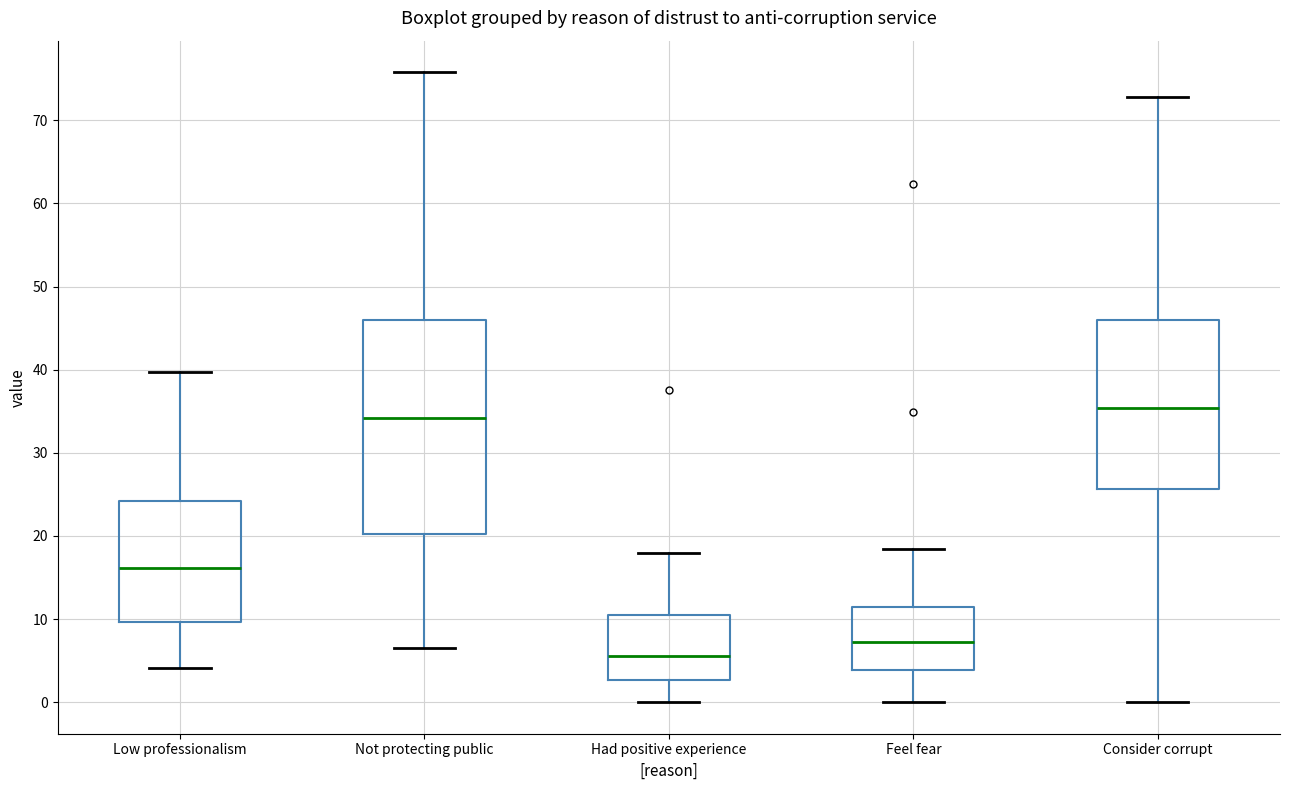

Which box has the lowest median line?

Had positive experience